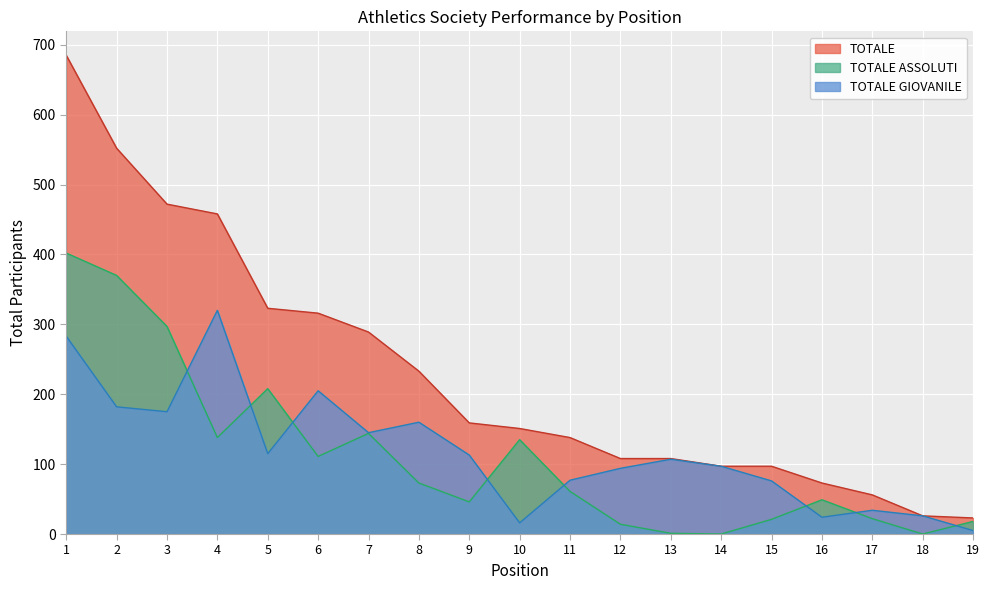

At which label is TOTALE closest to 354?

5